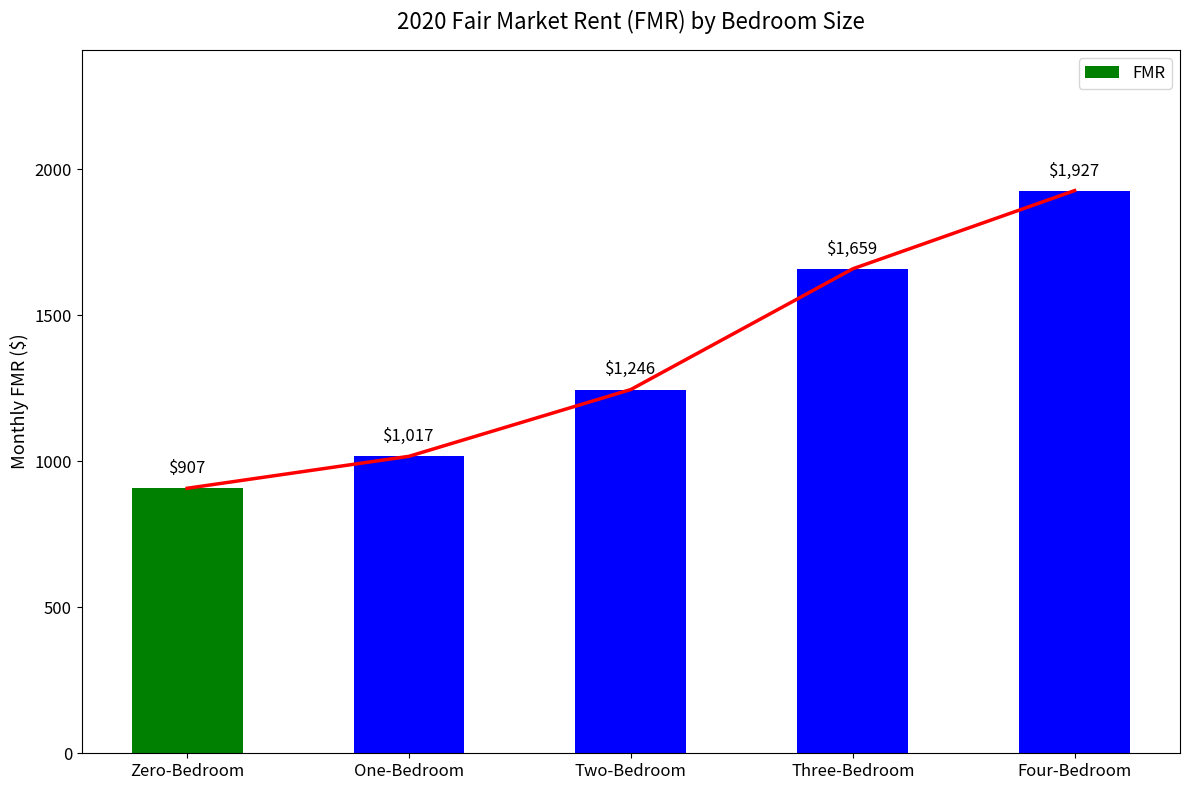

True or false: the data shows 2708.7 at Three-Bedroom.

False